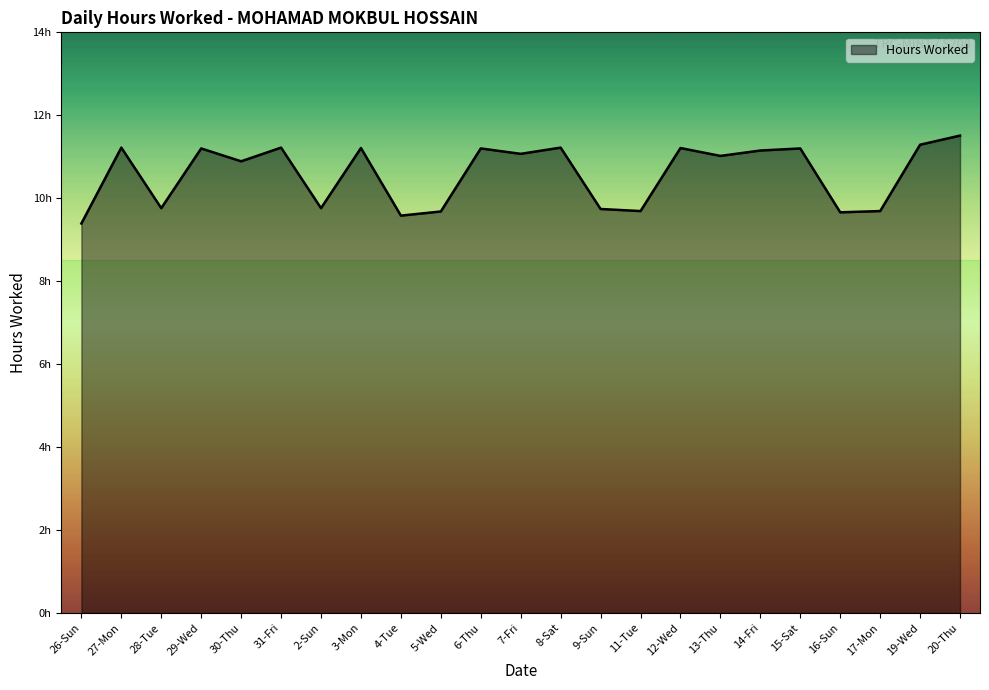

Does the chart have visible grid lines?

No